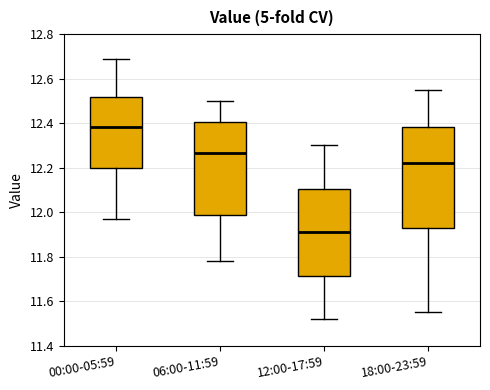

Comparing the boxes themselves (not the whiskers), which one is the tallest?

18:00-23:59